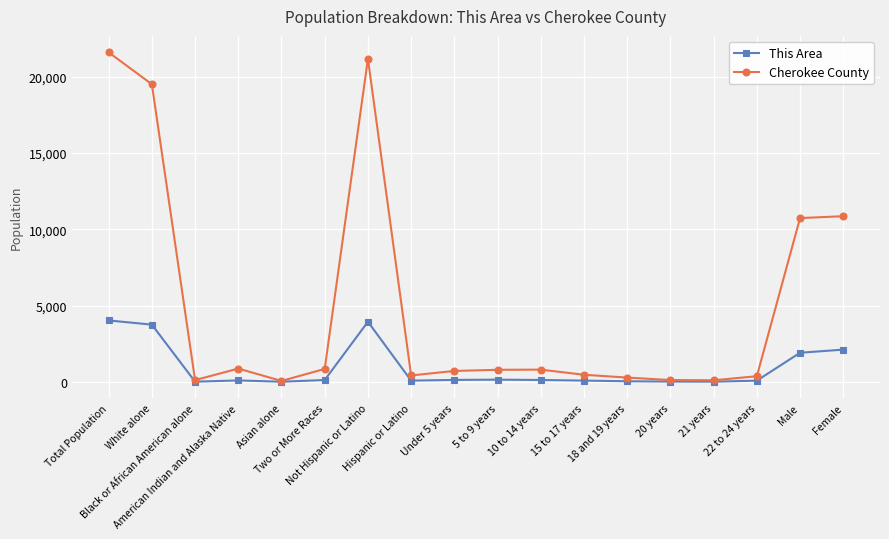

How many values in the Cherokee County series are below 795?

9